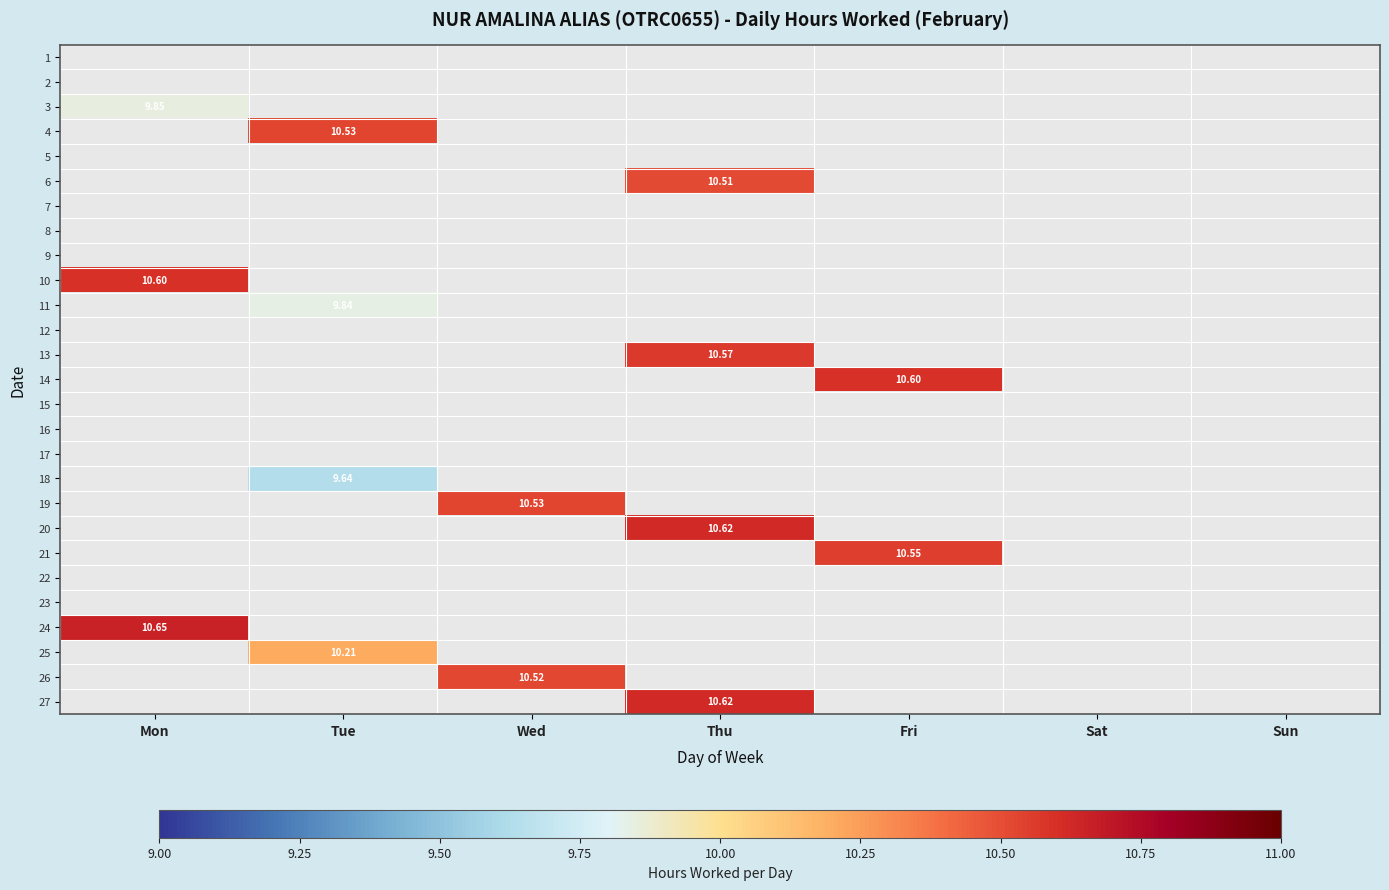

True or false: 20 has a value of 0.0 at Fri.

True